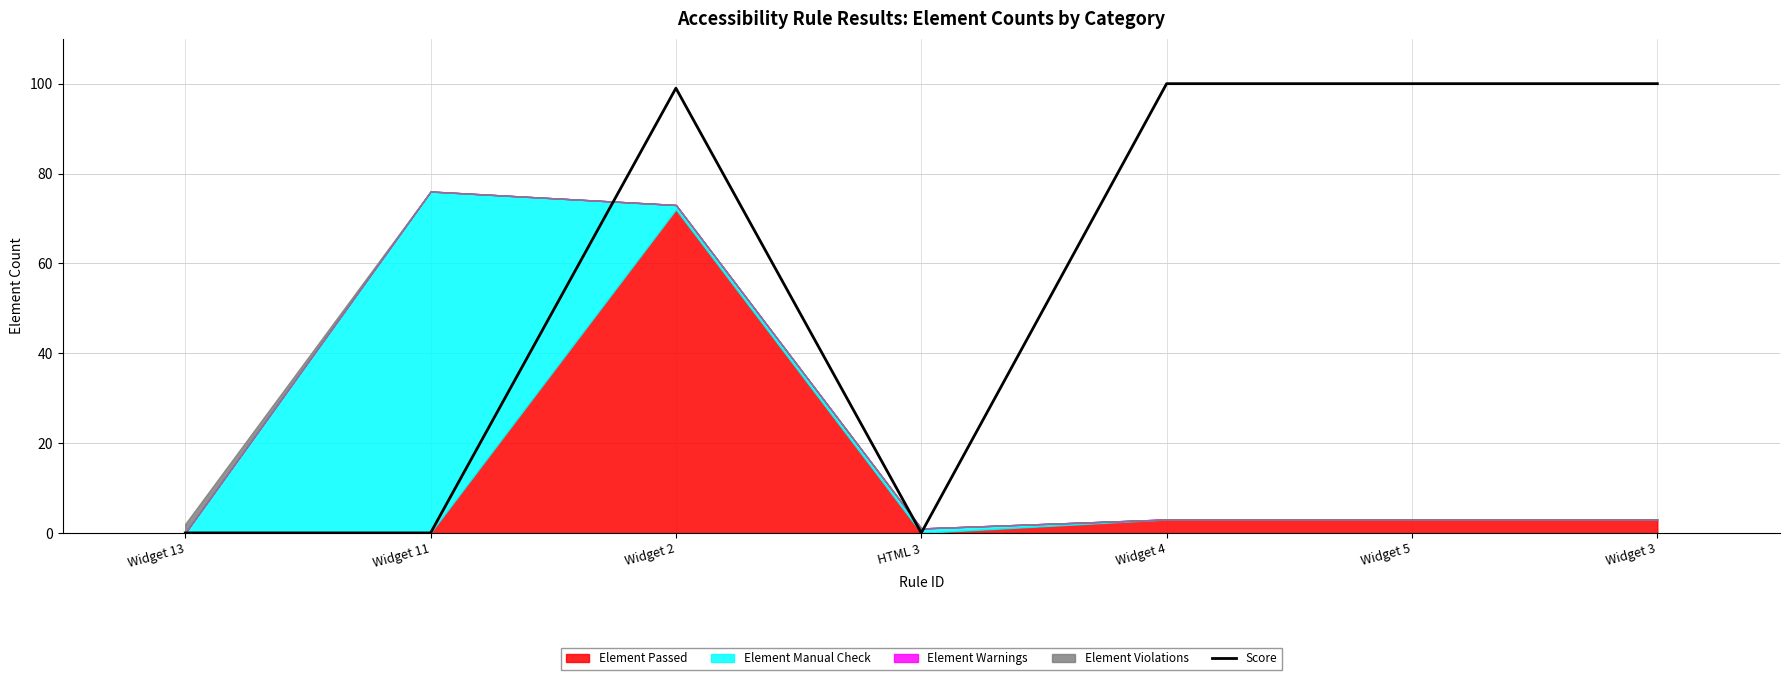

Does the chart display data point markers on the line(s)?

No